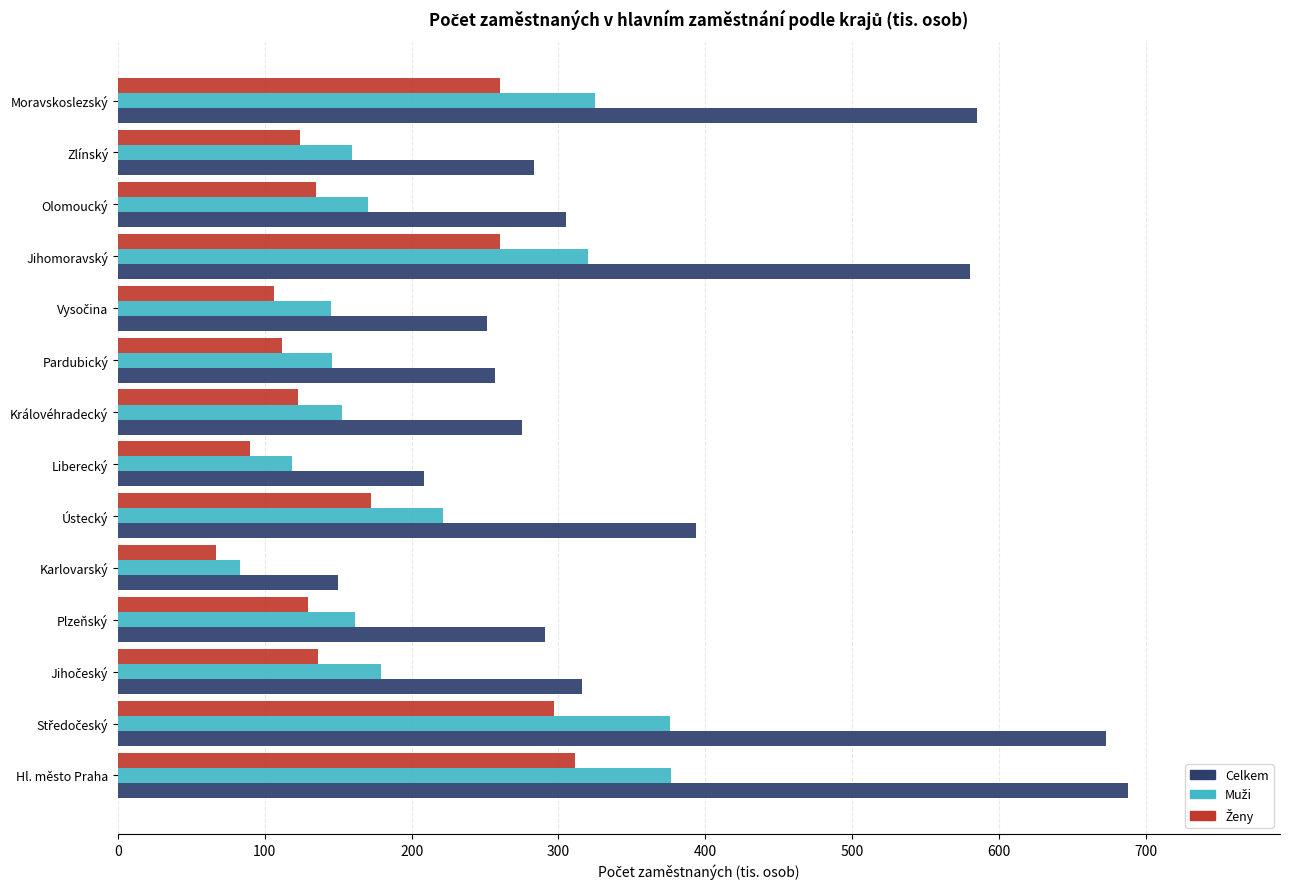

What is the difference between the second highest and minimum values in the Celkem series?

522.8